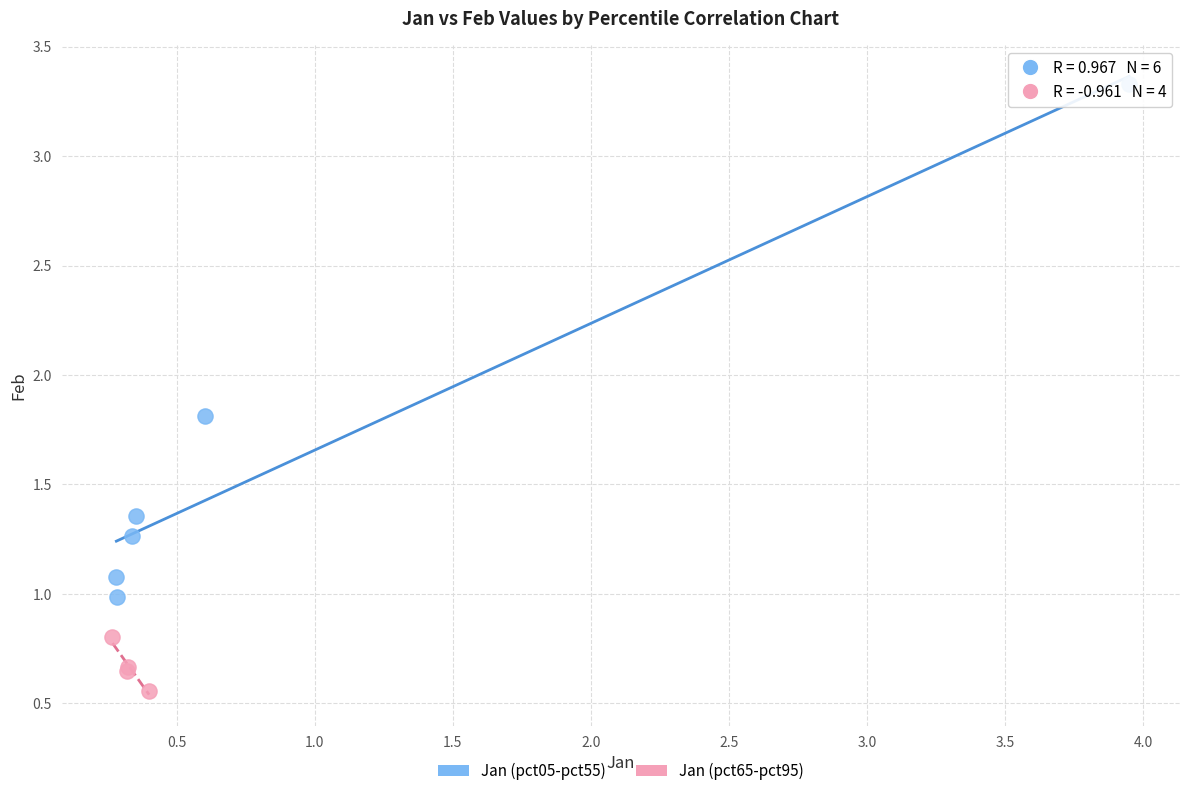

Which series contains the lowest Y value?

Jan (pct65-pct95)